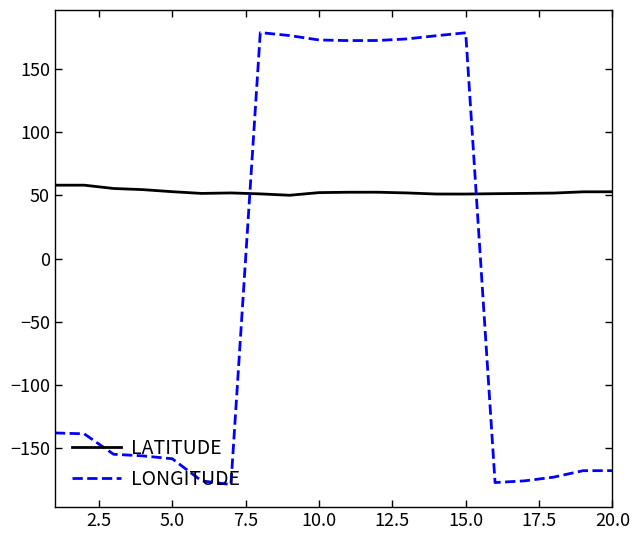

After their last crossing, which series has the higher values: LONGITUDE or LATITUDE?

LATITUDE